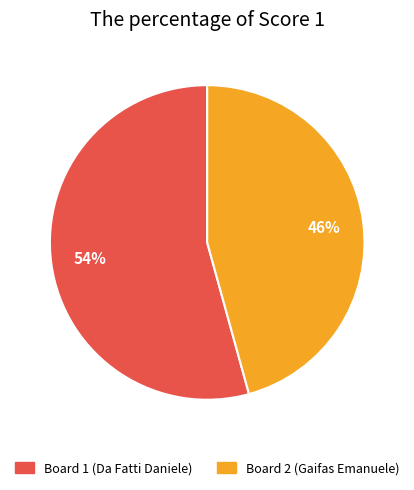

To the nearest percent, what is the average slice percentage?

50%